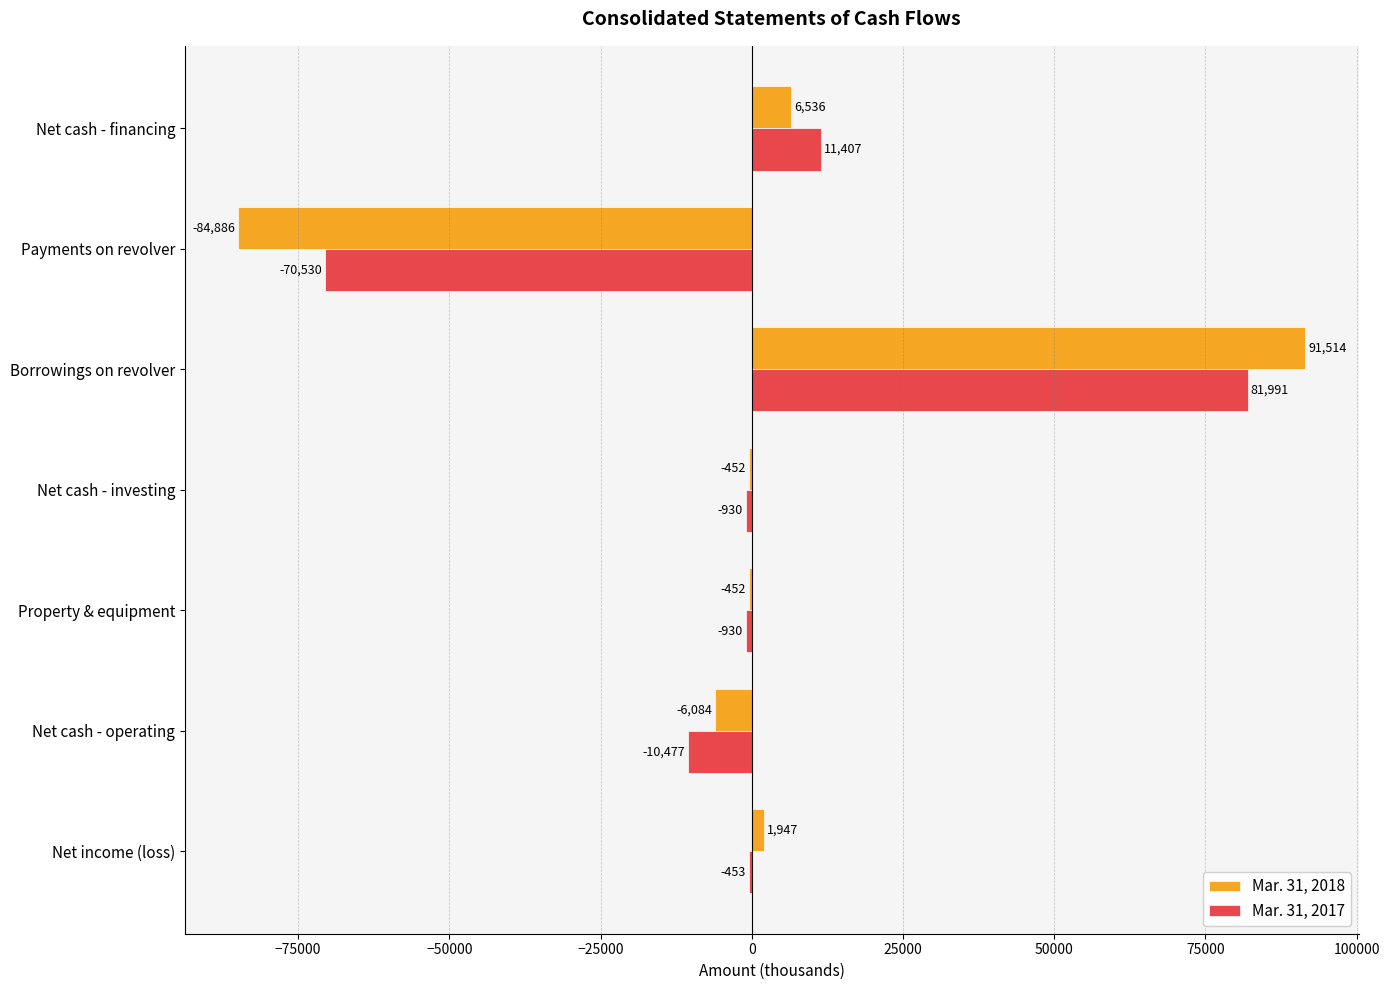

Which series changed the most between Net income (loss) and Net cash - operating?

Mar. 31, 2017